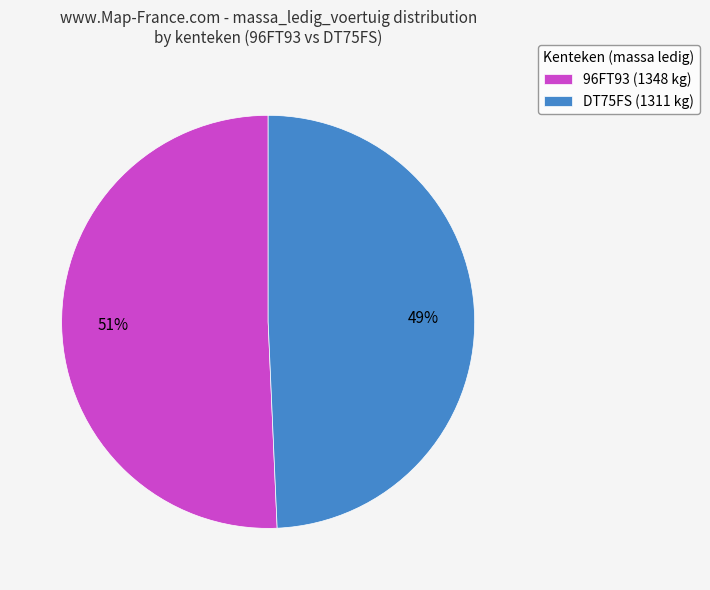

To the nearest percent, what portion does DT75FS represent?

49%